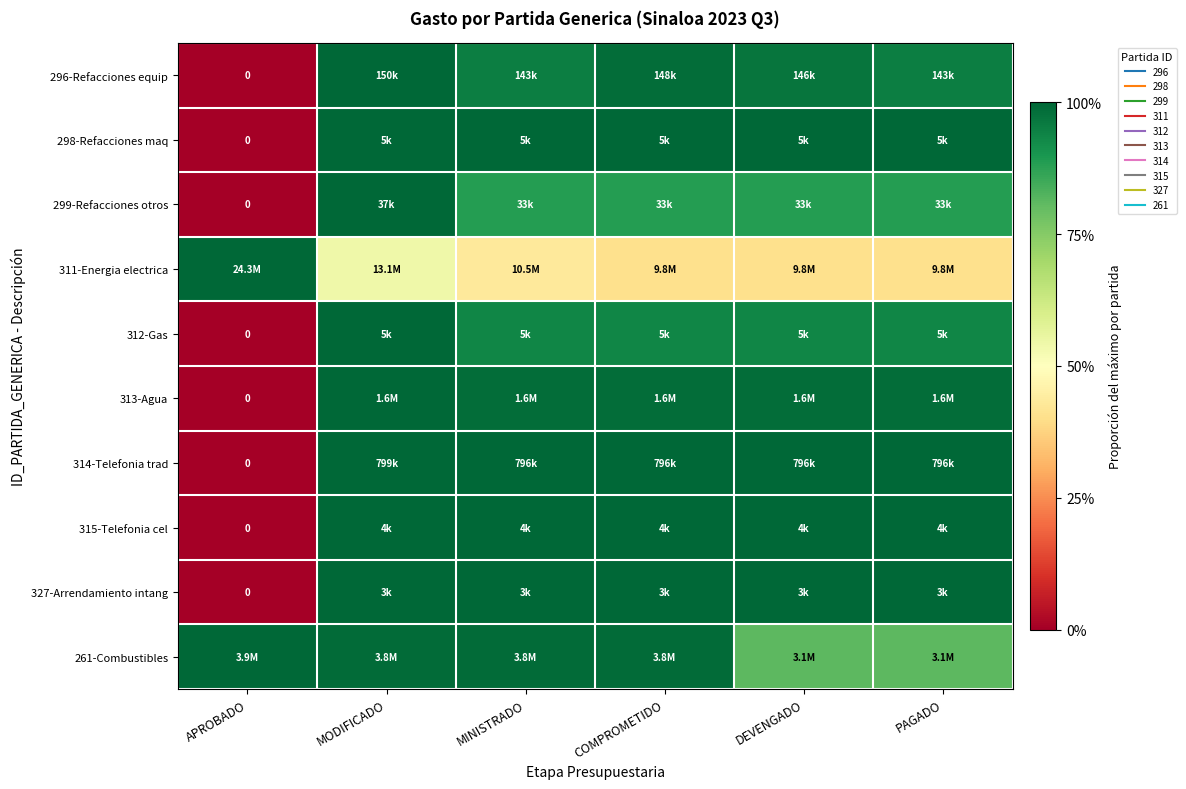

Rank the categories by 314-Telefonia trad value from highest to lowest.

MODIFICADO, MINISTRADO, COMPROMETIDO, DEVENGADO, PAGADO, APROBADO